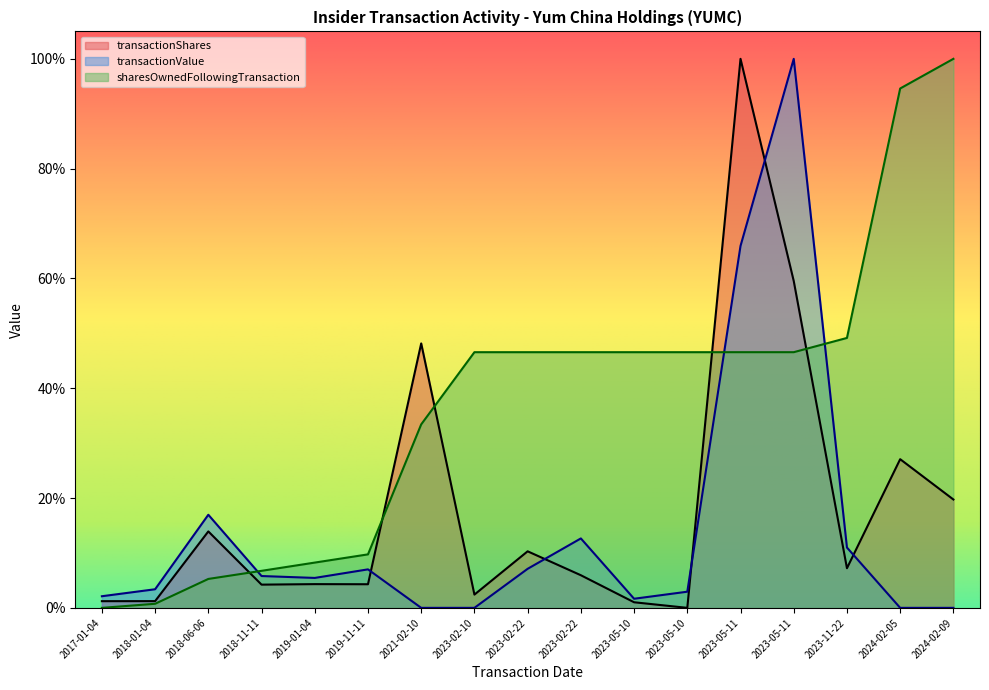

Count the number of data series in this chart.

3